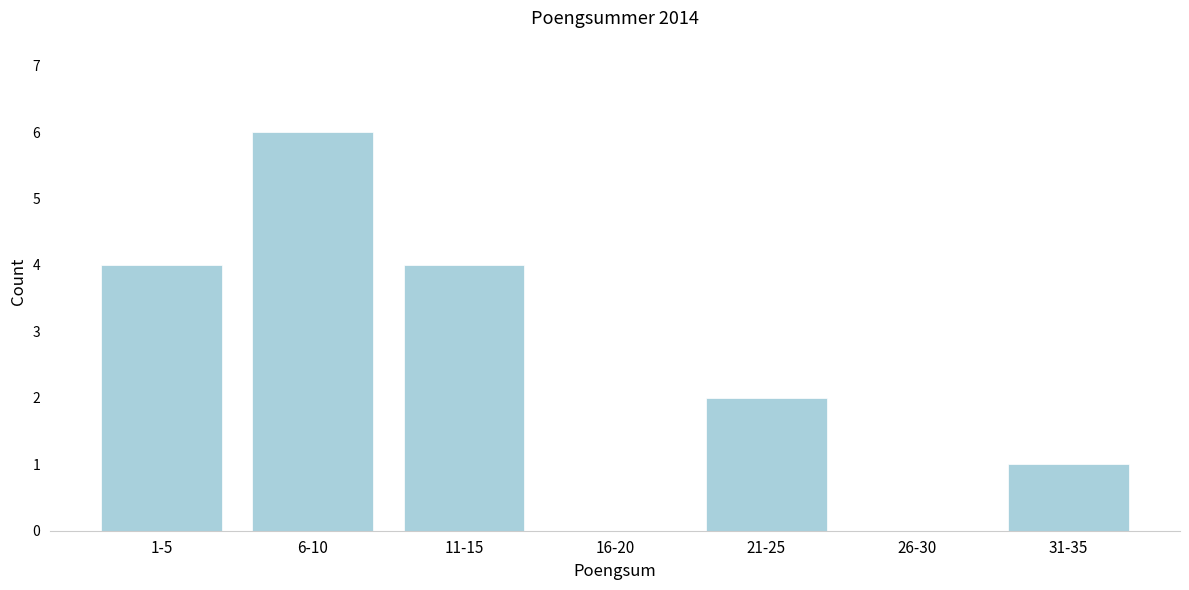

Reading right to left, extract all data points from this chart.

31-35=1	26-30=0	21-25=2	16-20=0	11-15=4	6-10=6	1-5=4